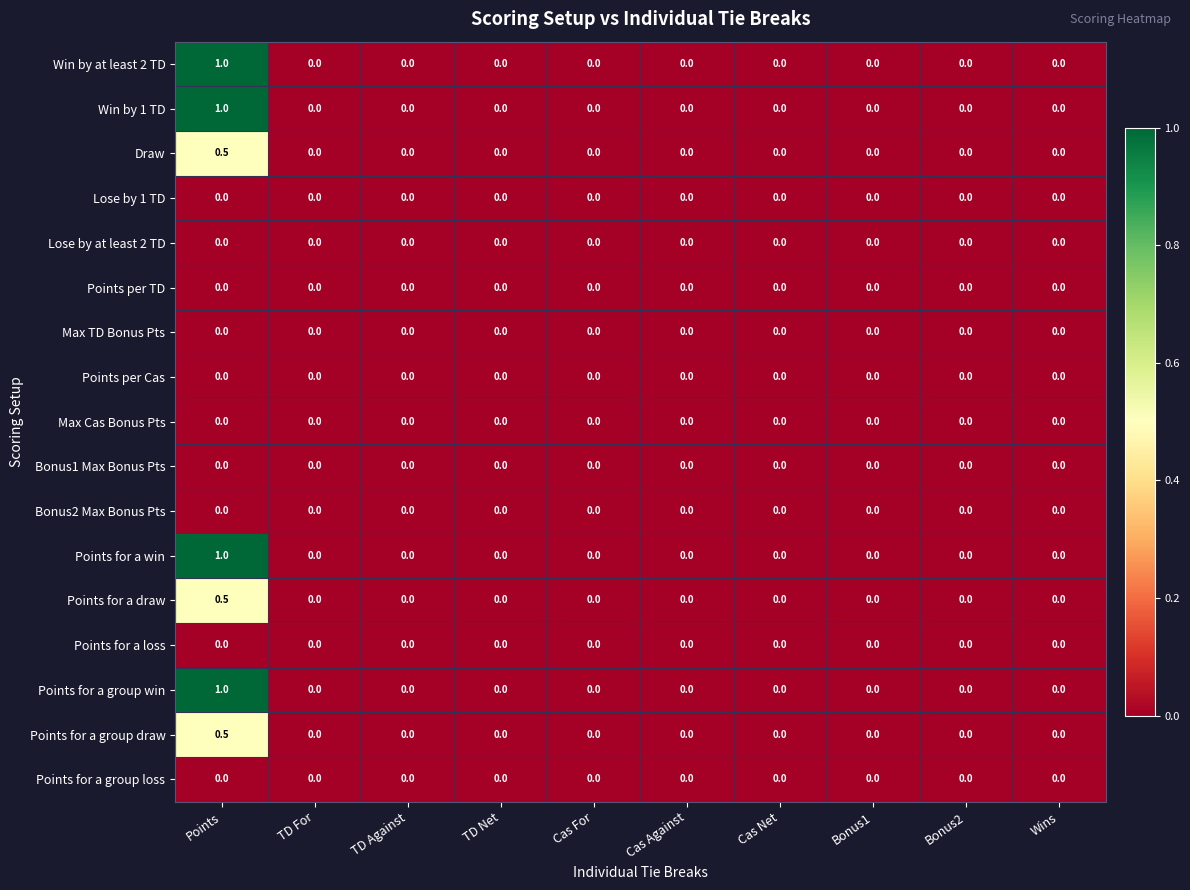

At which category is the sum across all series the highest?

Points